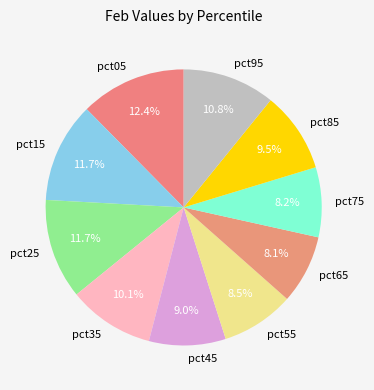

Combined, do pct35 and pct75 account for over 50%?

No